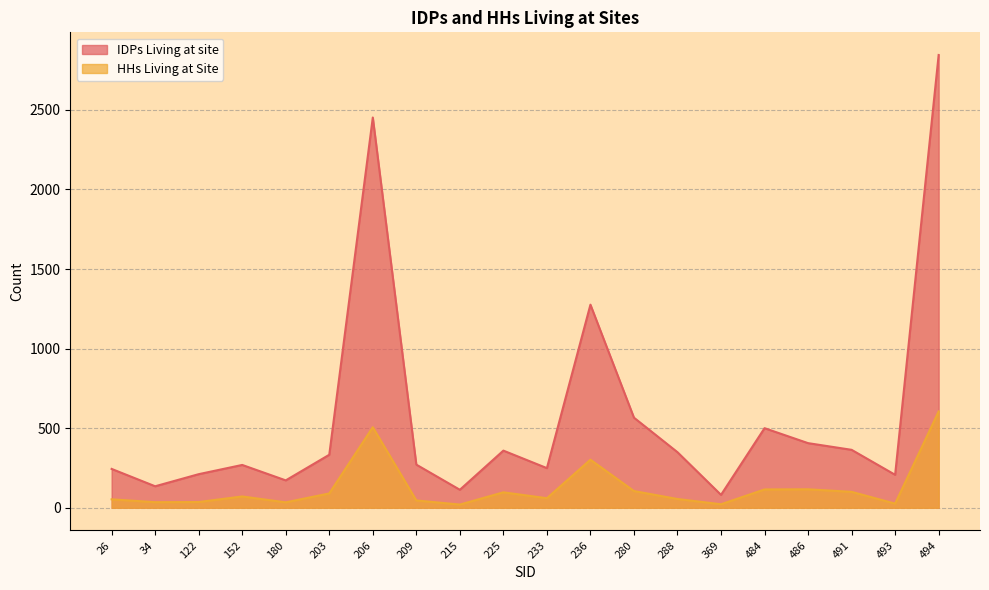

Reading left to right, list all the values displayed in this chart.

IDPs Living at site: 244	135	211	269	172	333	2452	271	113	359	249	1276	566	349	81	500	406	364	207	2845
HHs Living at Site: 53	35	36	71	34	90	506	46	20	97	60	302	105	55	22	115	116	100	26	605